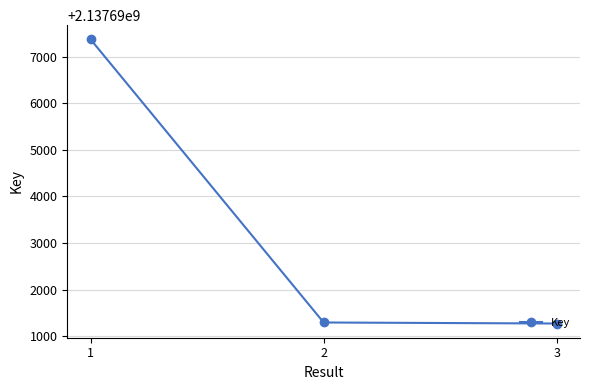

What is the difference between the values at 2 and 1?

6082